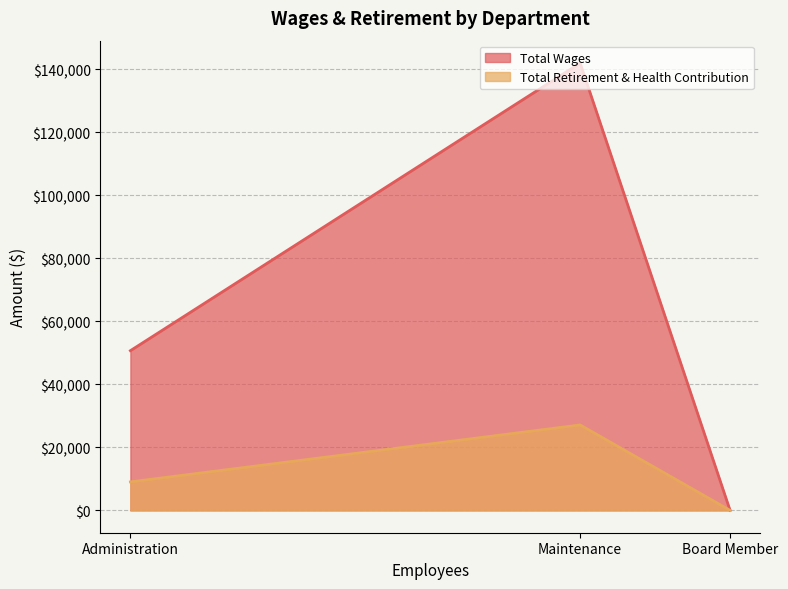

What position from the left is Administration?

1